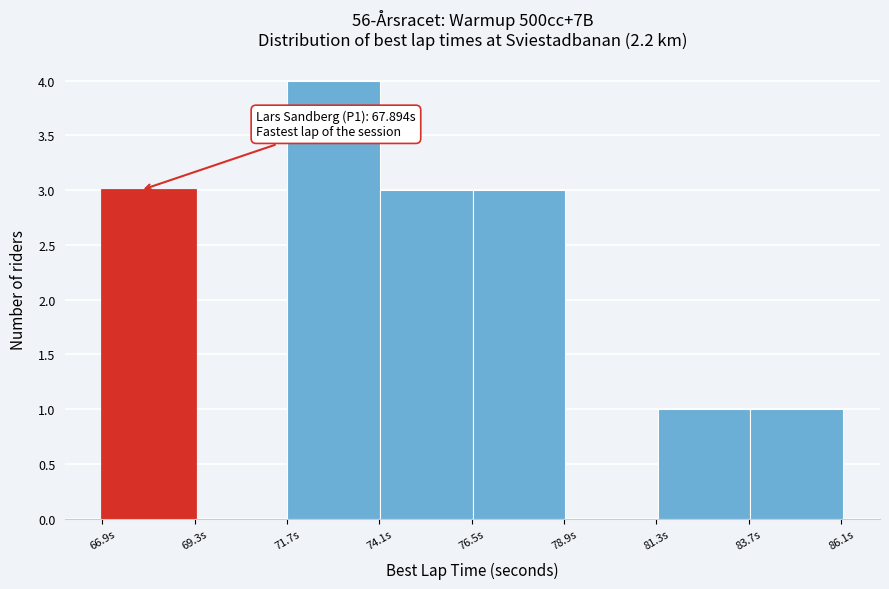

Over which range of the x-axis is the bar tallest?

71.5 to 74.0